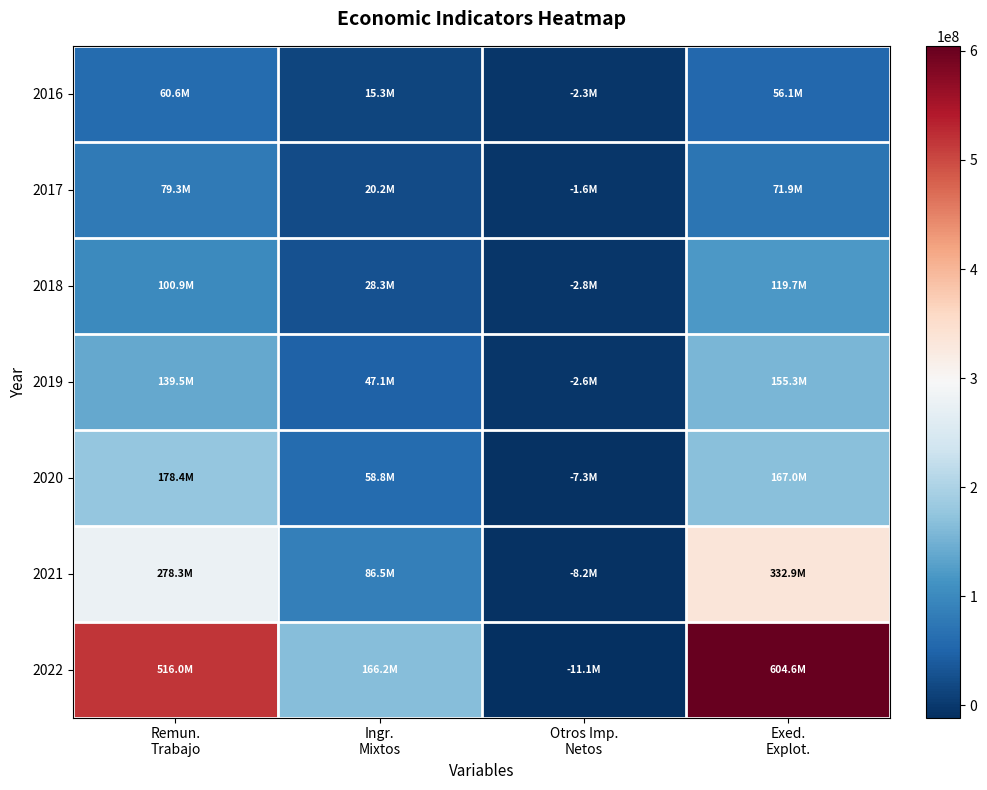

Reading left to right, transcribe all the data shown in this chart.

2016: Remun.
Trabajo=60567103	Ingr.
Mixtos=15279677	Otros Imp.
Netos=-2301418	Exed.
Explot.=56080292
2017: Remun.
Trabajo=79306302	Ingr.
Mixtos=20216007	Otros Imp.
Netos=-1619540	Exed.
Explot.=71906089
2018: Remun.
Trabajo=100912459	Ingr.
Mixtos=28279472	Otros Imp.
Netos=-2785217	Exed.
Explot.=119680130
2019: Remun.
Trabajo=139451317	Ingr.
Mixtos=47123510	Otros Imp.
Netos=-2632659	Exed.
Explot.=155340778
2020: Remun.
Trabajo=178361781	Ingr.
Mixtos=58826278	Otros Imp.
Netos=-7339130	Exed.
Explot.=166960577
2021: Remun.
Trabajo=278287392	Ingr.
Mixtos=86487575	Otros Imp.
Netos=-8164049	Exed.
Explot.=332899363
2022: Remun.
Trabajo=515979102	Ingr.
Mixtos=166158325	Otros Imp.
Netos=-11098072	Exed.
Explot.=604595123